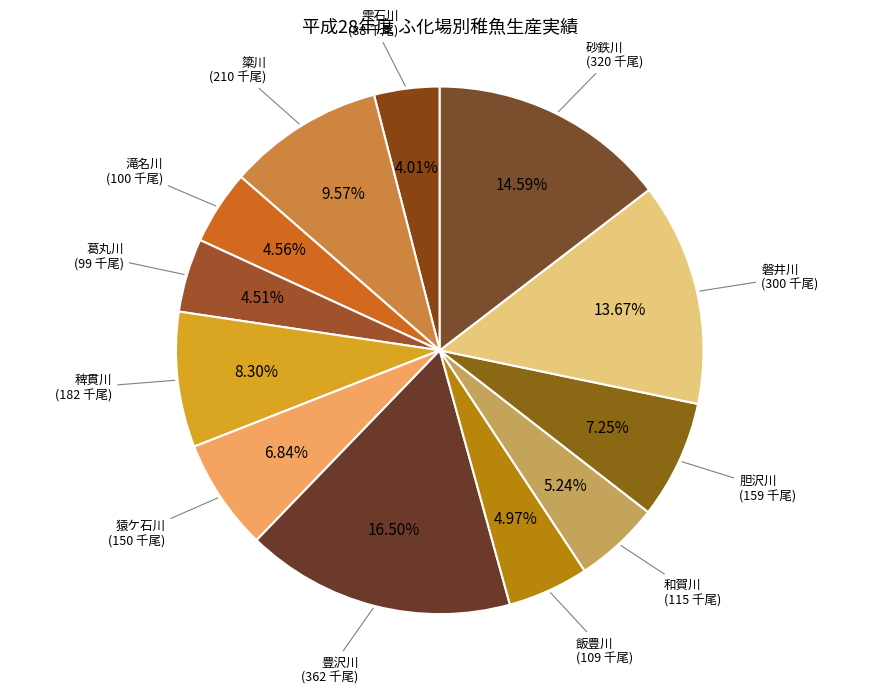

Which category has the smallest portion of the pie?

雫石川